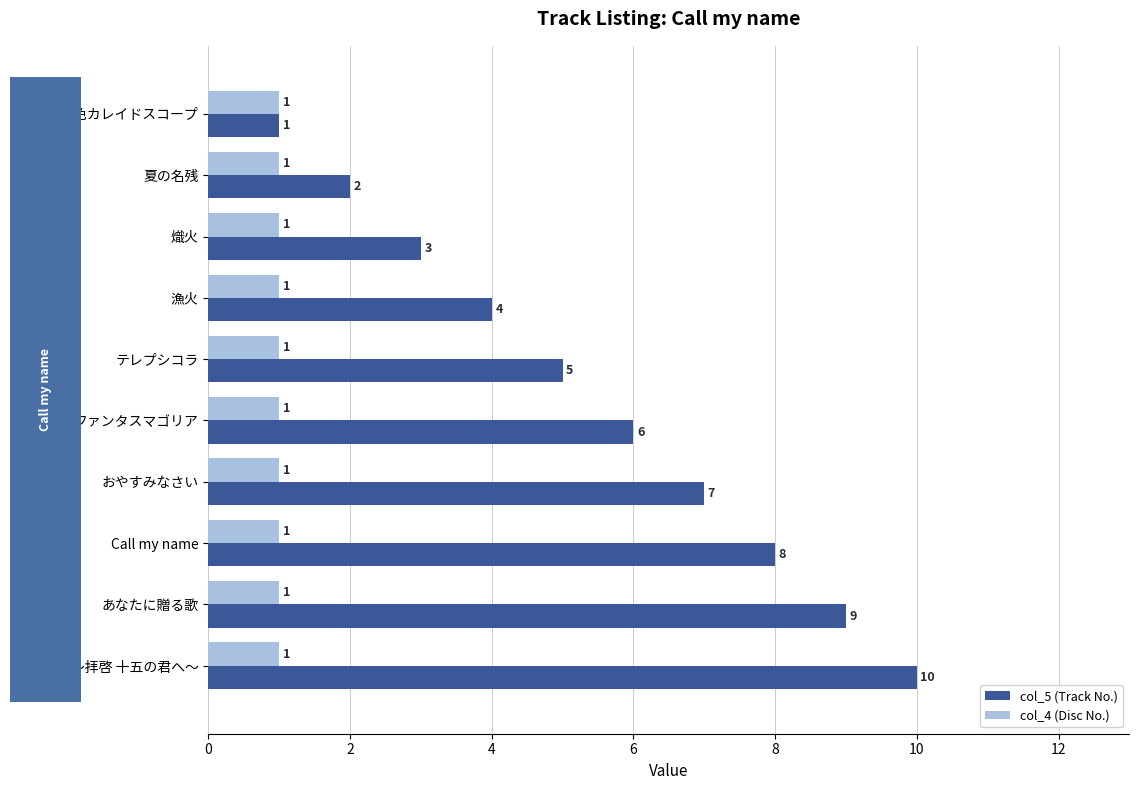

What is the sum of all col_4 (Disc No.) values?

10